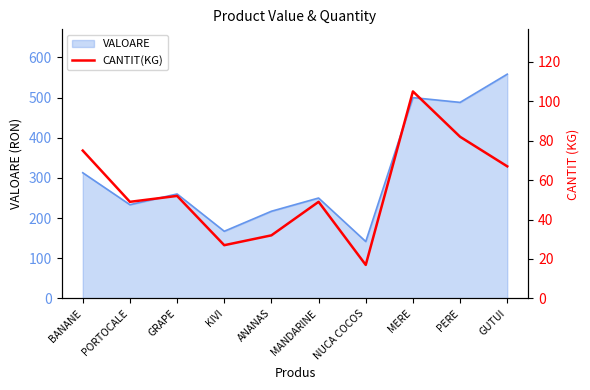

What is the approximate value of VALOARE at KIVI?

167.1